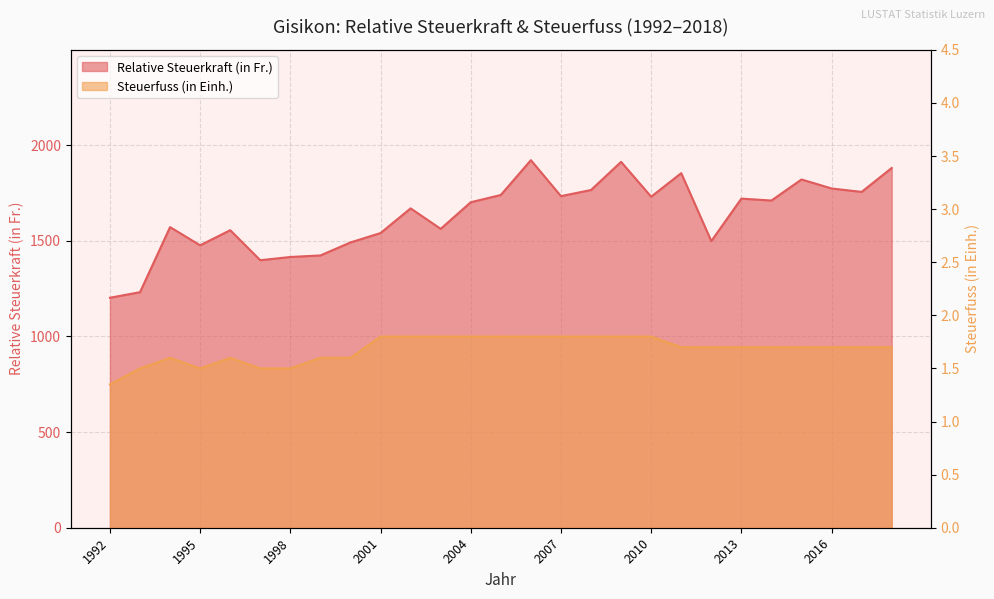

Reading left to right, list all the values displayed in this chart.

Relative Steuerkraft (in Fr.): 1202.0	1231.0	1571.0	1476.0	1555.0	1398.0	1415.0	1423.0	1491.0	1540.0	1669.0	1562.0	1701.0	1739.0	1921.0	1733.0	1765.0	1912.0	1730.0	1853.0	1498.0	1720.0	1710.0	1820.0	1773.0	1755.0	1880.0
Steuerfuss (in Einh.): 1.4	1.5	1.6	1.5	1.6	1.5	1.5	1.6	1.6	1.8	1.8	1.8	1.8	1.8	1.8	1.8	1.8	1.8	1.8	1.7	1.7	1.7	1.7	1.7	1.7	1.7	1.7